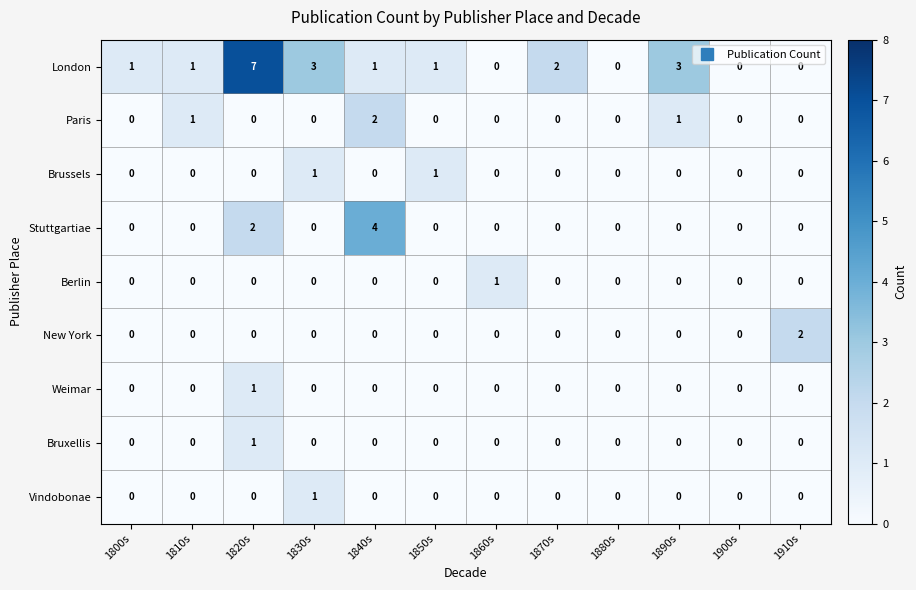

Which series has the widest spread of values?

London